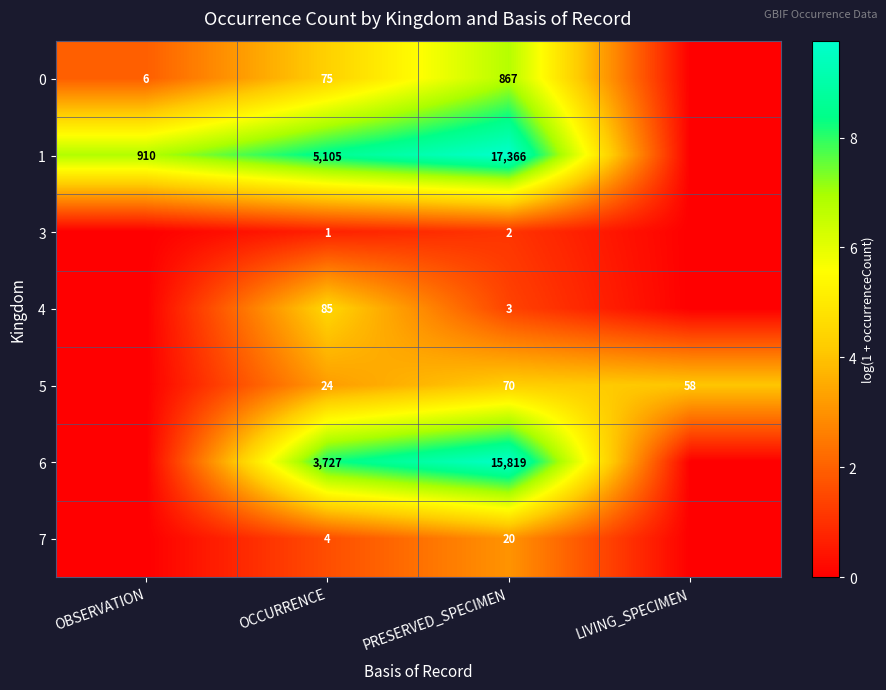

At PRESERVED_SPECIMEN, list the series in order from largest to smallest.

1, 6, 0, 5, 7, 4, 3